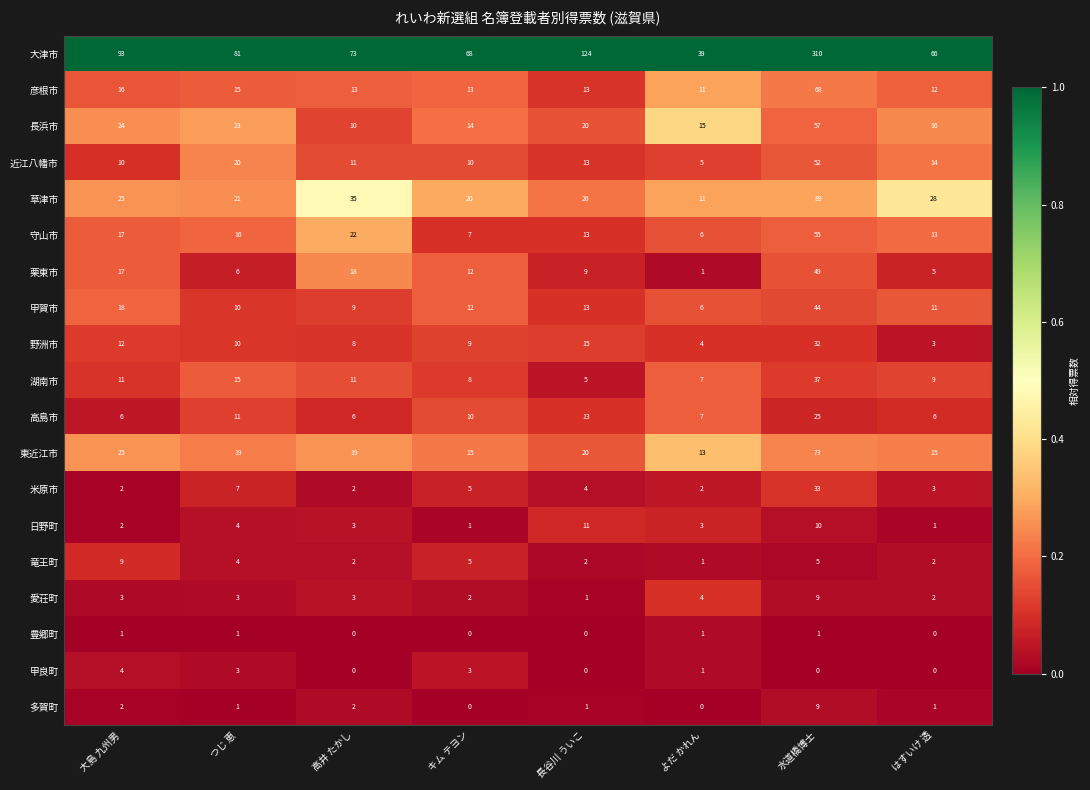

What is the difference between the maximum and minimum values in the 日野町 series?

10